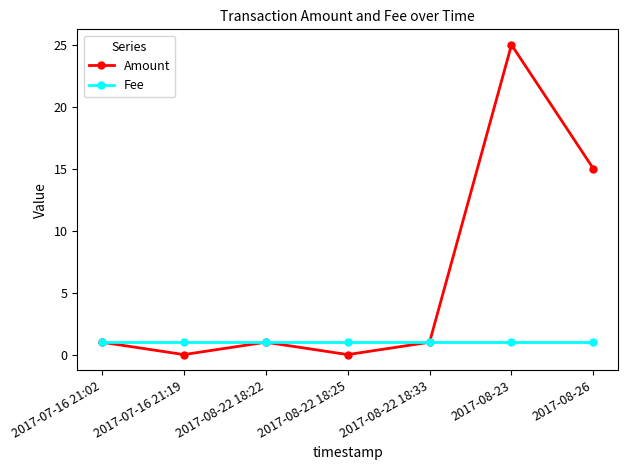

What is the difference between the second highest and second lowest values in the Amount series?

15